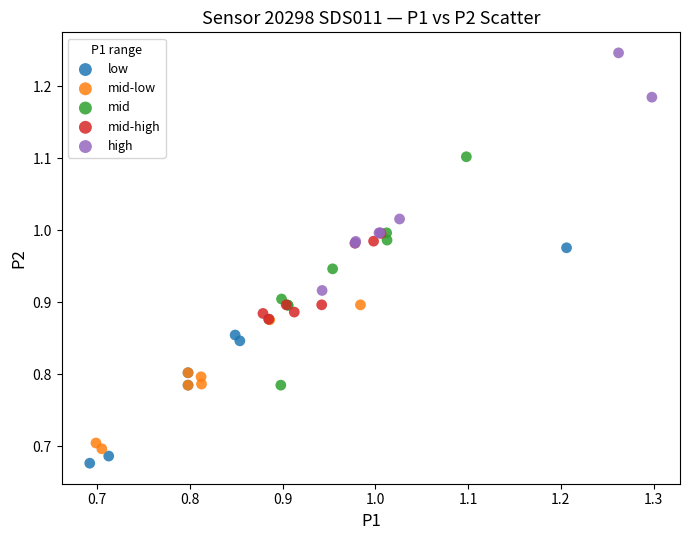

Which series contains the lowest Y value?

low